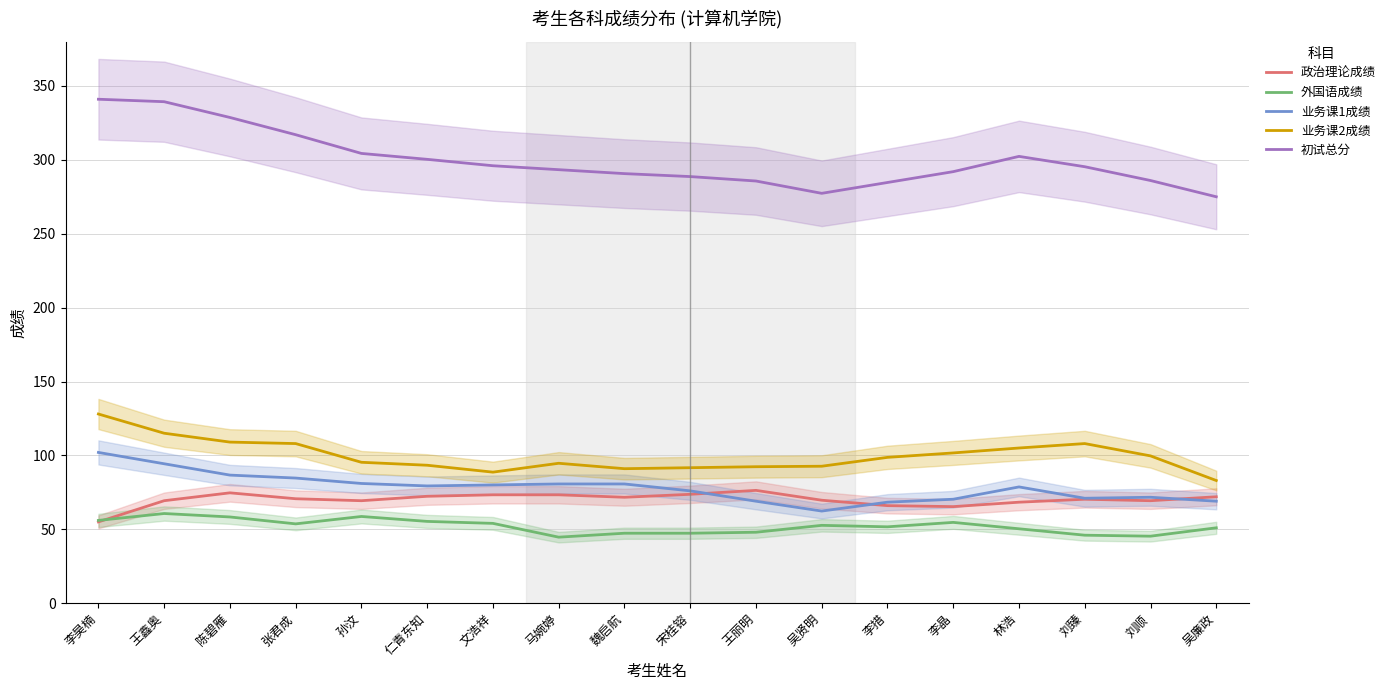

In 初试总分, how many points are higher than both neighbors (excluding endpoints)?

1